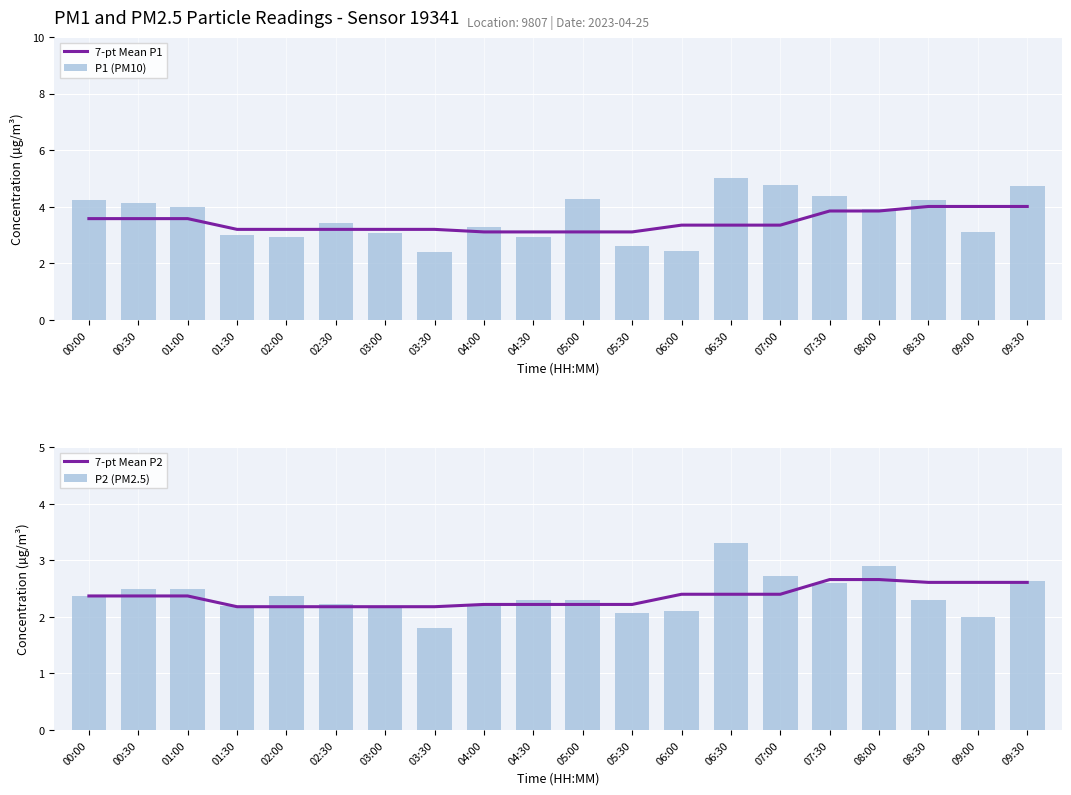

The P1 (PM10) series shows 3.9 at 08:00. True or false?

True